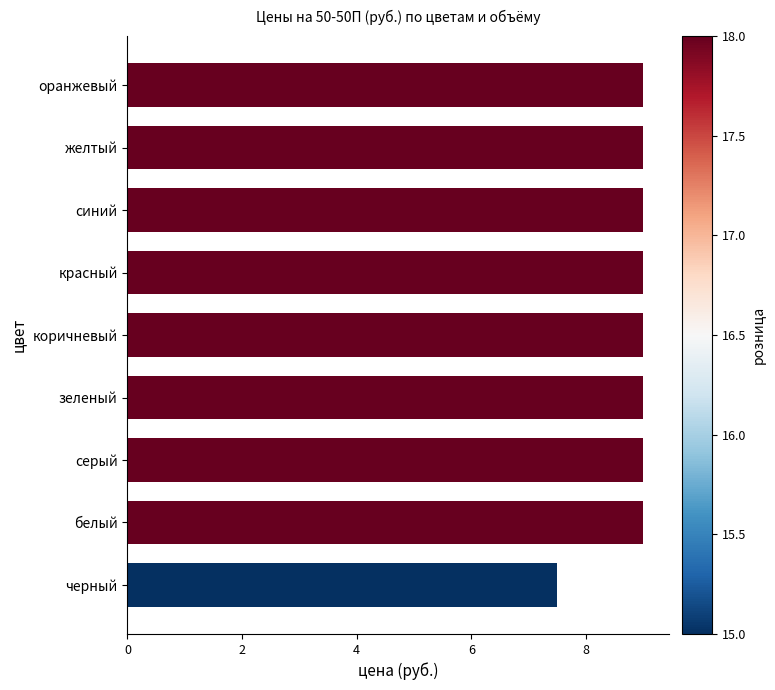

Where is the data nearest to the value 8?

черный